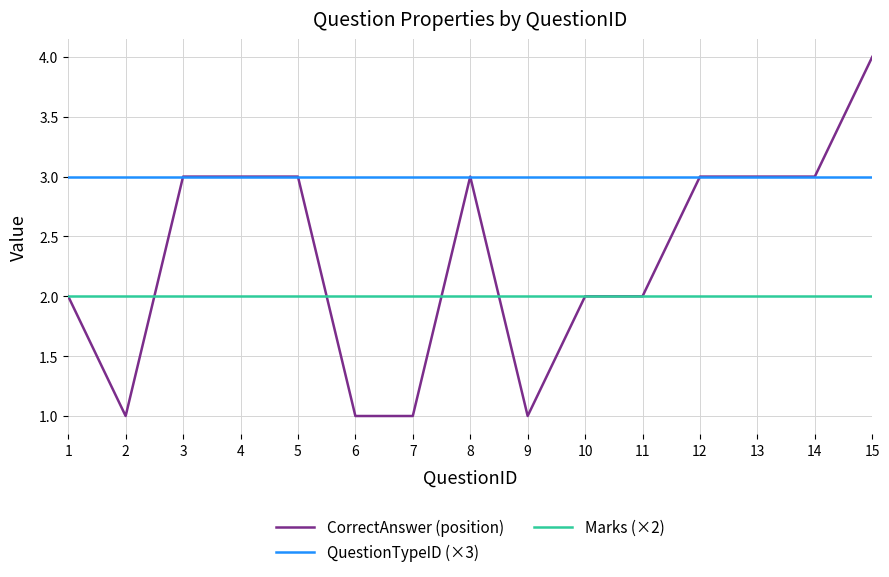

What is the difference between the highest and lowest values at 1?

1